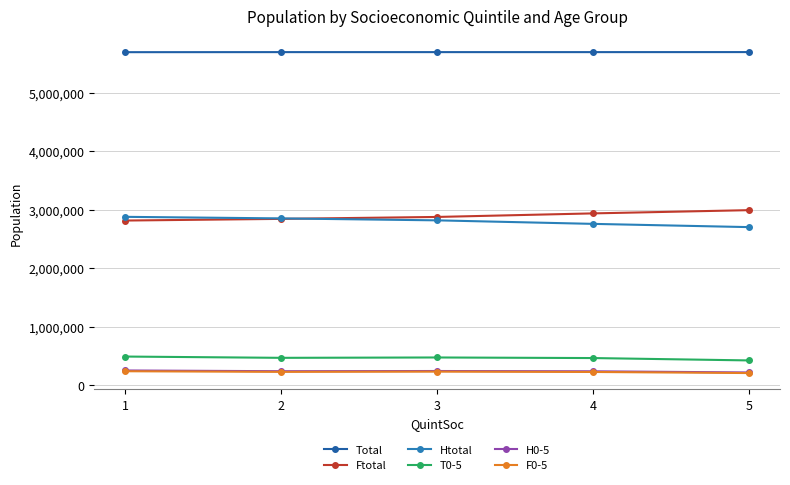

Reading left to right, what are all the values shown in this chart?

Total: 5695090	5696160	5696070	5696040	5696585
Ftotal: 2815480	2844100	2877075	2937825	2993080
Htotal: 2878815	2852165	2818795	2758570	2703145
T0-5: 489325	467380	473535	463600	423155
H0-5: 251340	238615	242030	237265	217305
F0-5: 238045	227470	231590	225695	207100